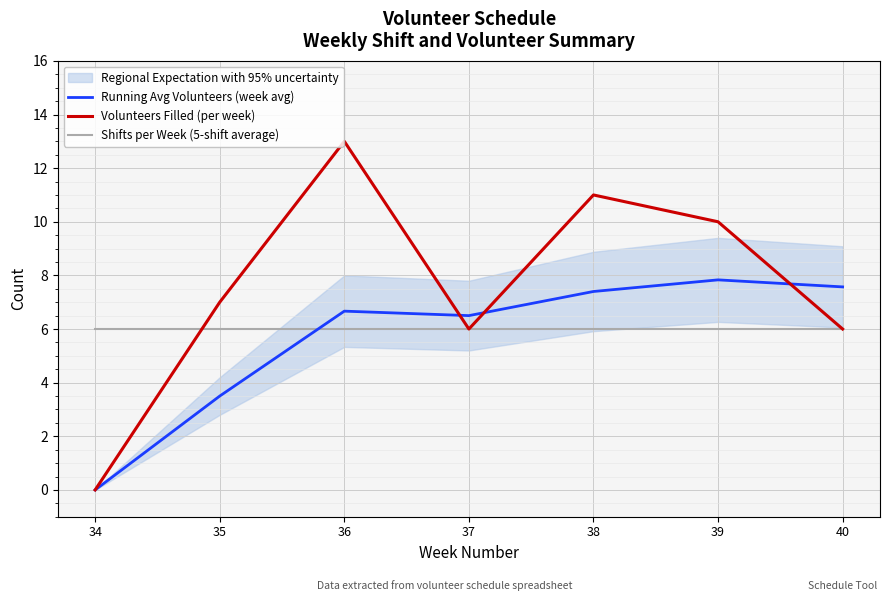

Is the value of Volunteers Filled (per week) at 39 greater than the value of Running Avg Volunteers (week avg) at 34?

Yes